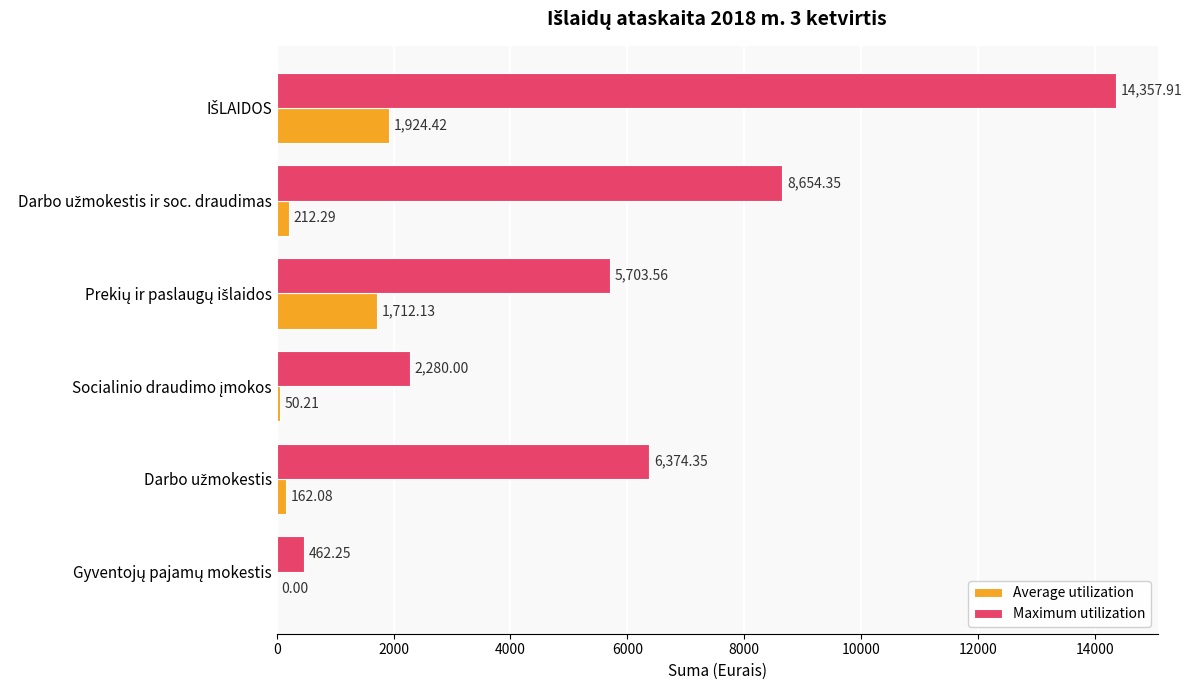

Which series has the largest total across all categories?

Maximum utilization